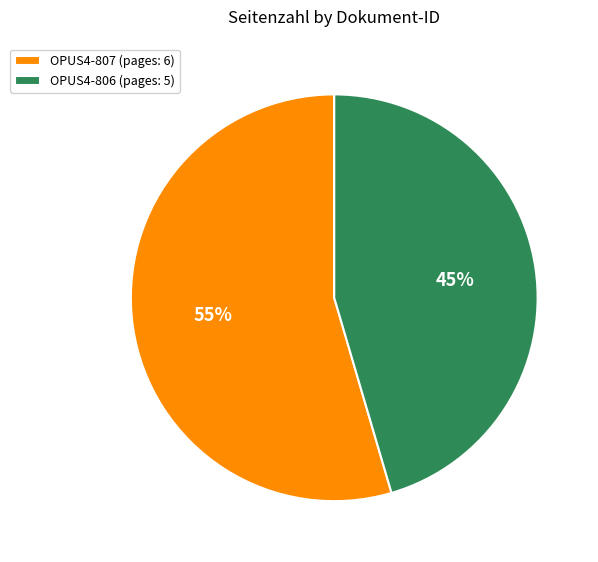

Is there a majority slice in this chart?

Yes